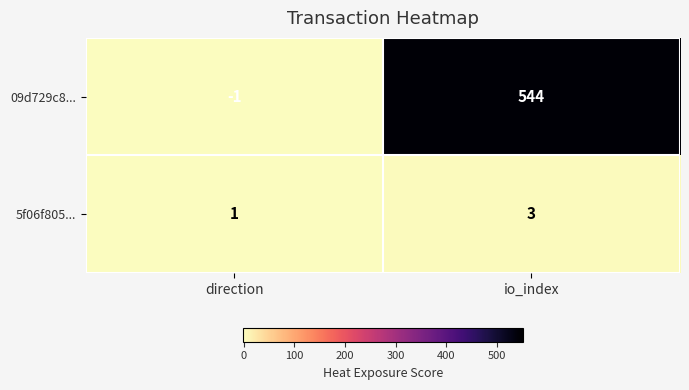

Reading left to right, what are all the values shown in this chart?

09d729c8...: direction=-1	io_index=544
5f06f805...: direction=1	io_index=3